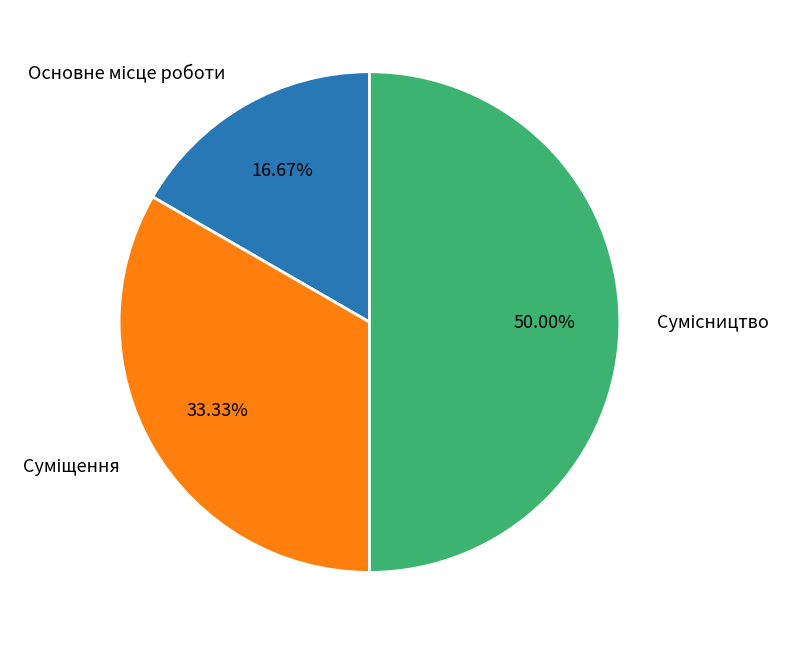

What is the ratio of the value at Суміщення to the value at Основне місце роботи?

2.0